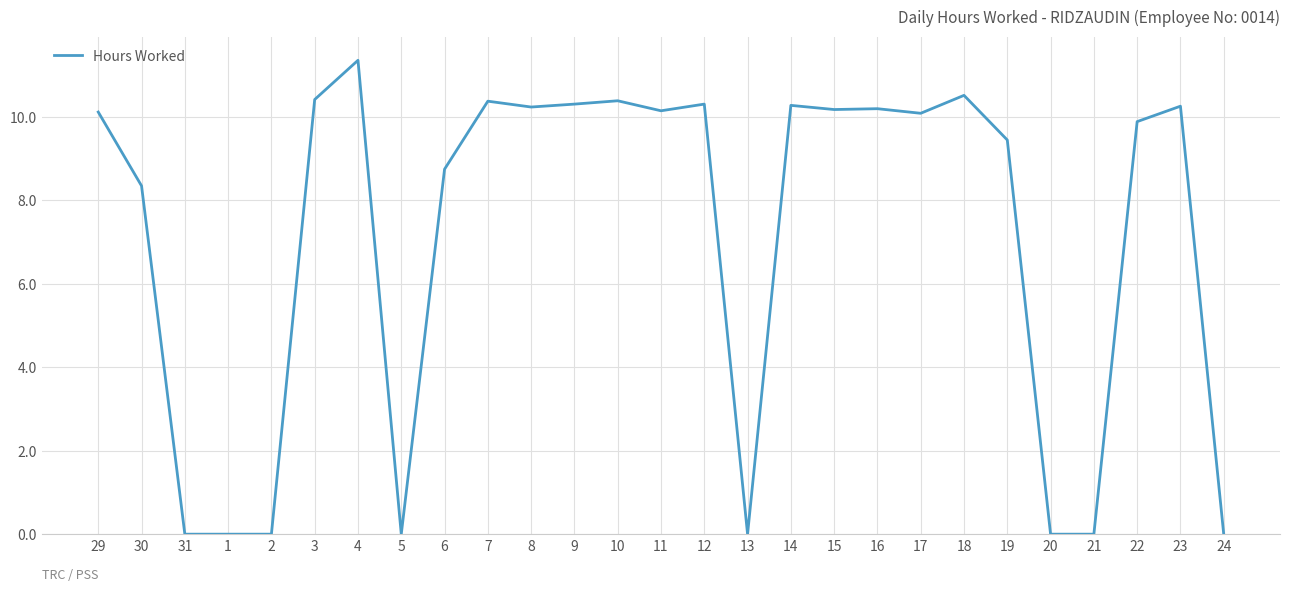

At which label is the value closest to 5?

30